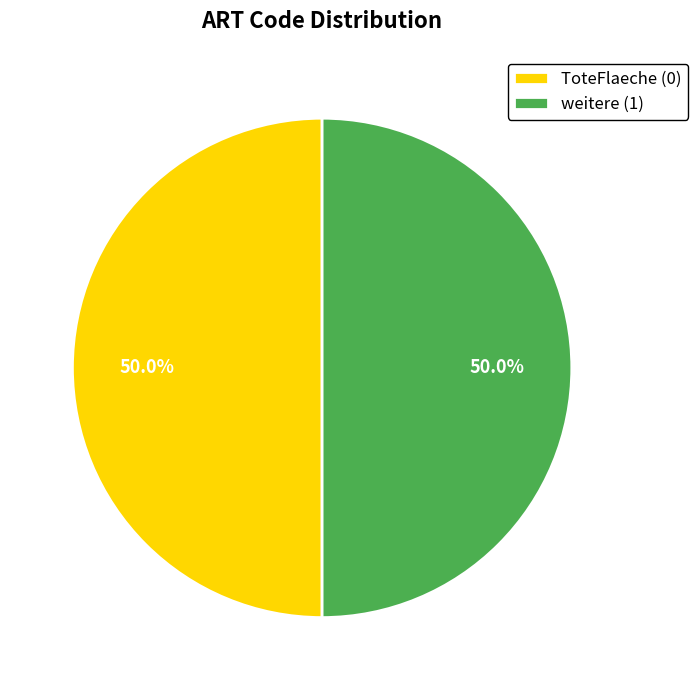

Approximately how many times larger is the value at weitere (1) compared to ToteFlaeche (0)?

1.0